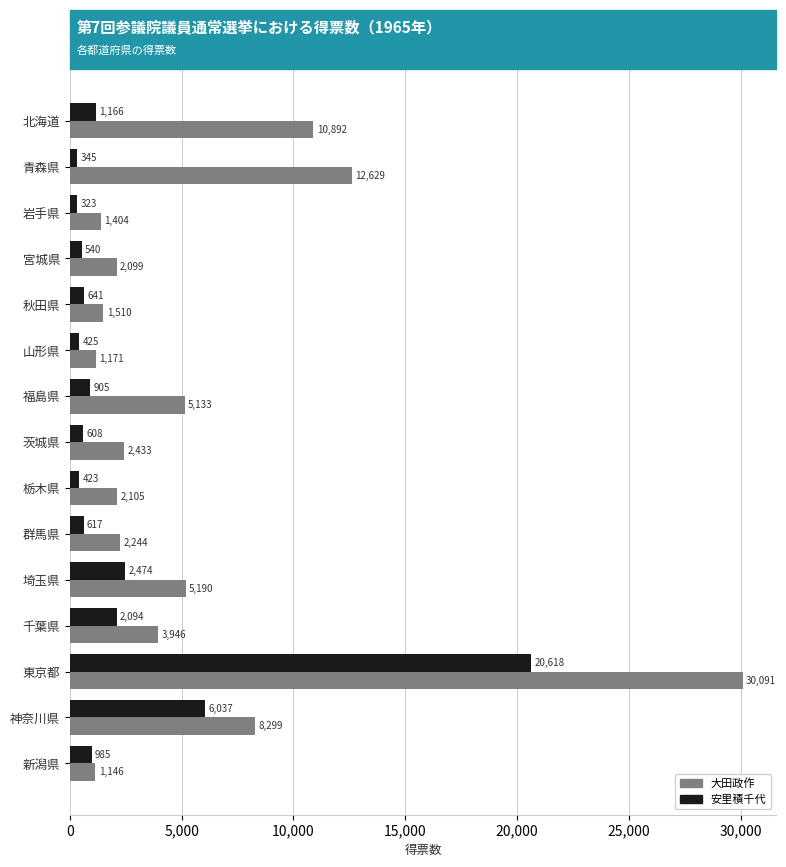

Which label corresponds to the smallest value in the chart?

岩手県